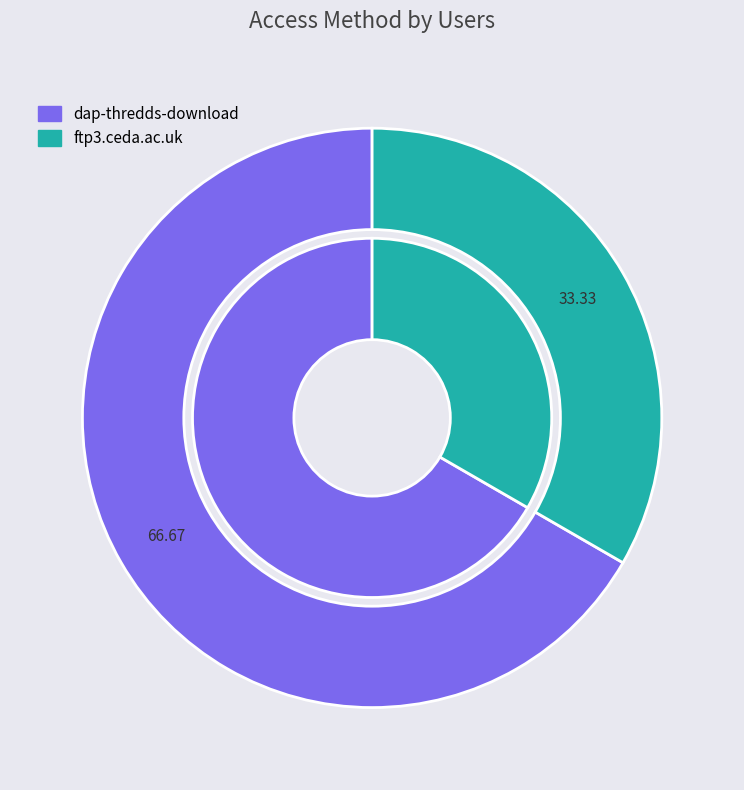

The ftp3.ceda.ac.uk slice represents 33% of the pie. True or false?

True